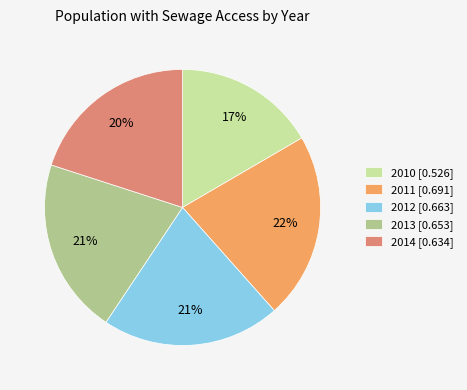

Combined, do 2013 [0.653] and 2012 [0.663] account for over 50%?

No